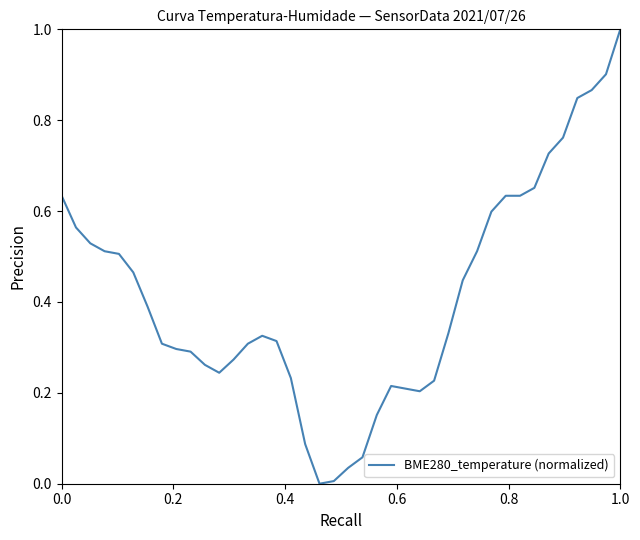

What is the greatest value displayed?

1.0